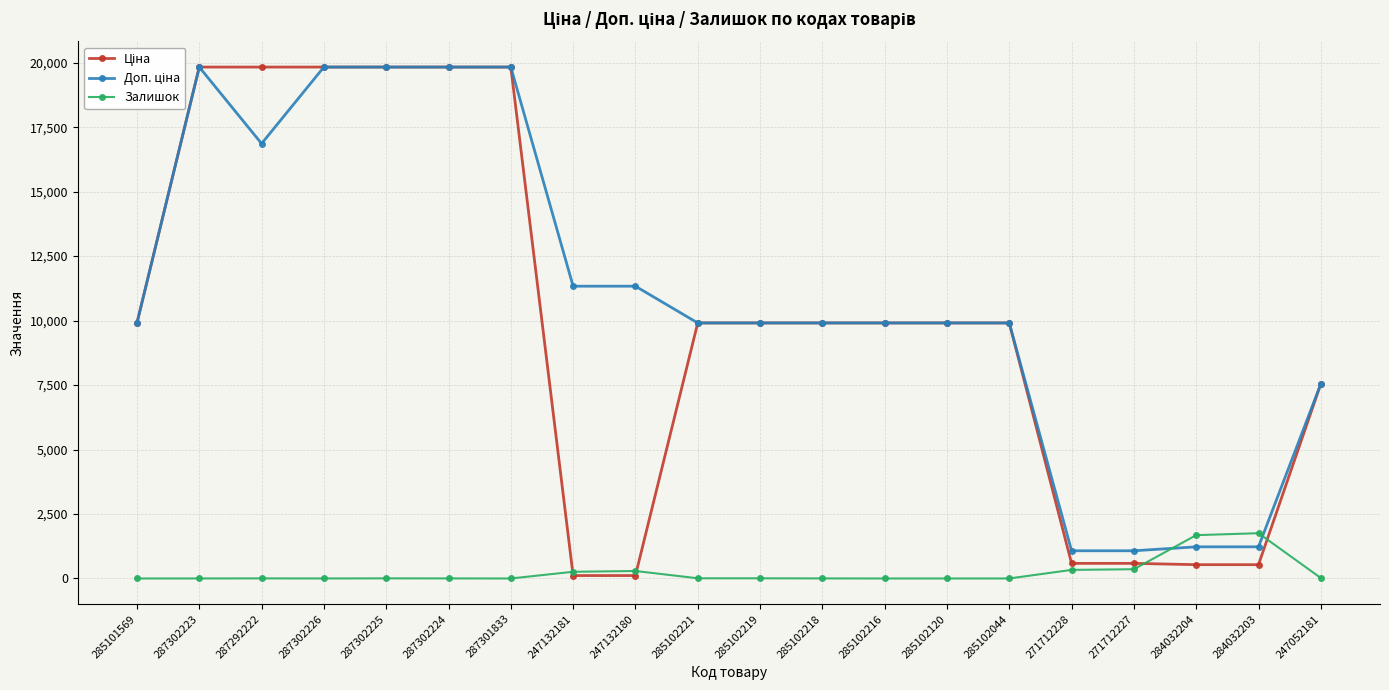

True or false: Залишок has more than 0 points higher than both neighbors.

True